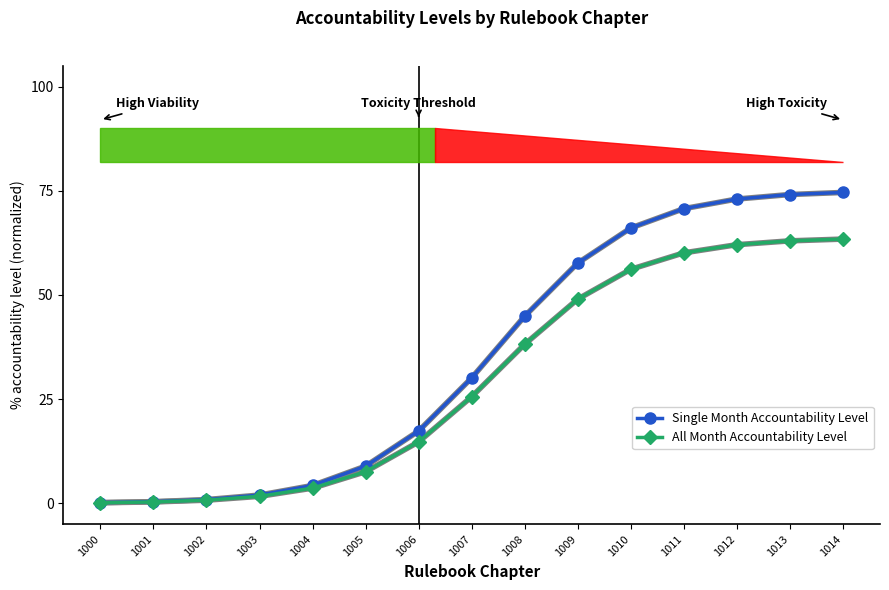

What is the maximum value for All Month Accountability Level?

63.4